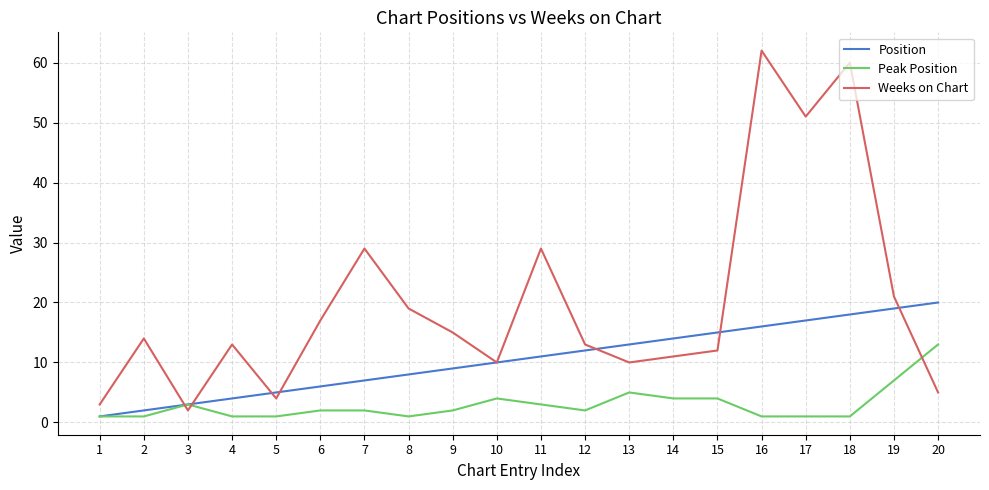

Which series changed the most between 8 and 17?

Weeks on Chart